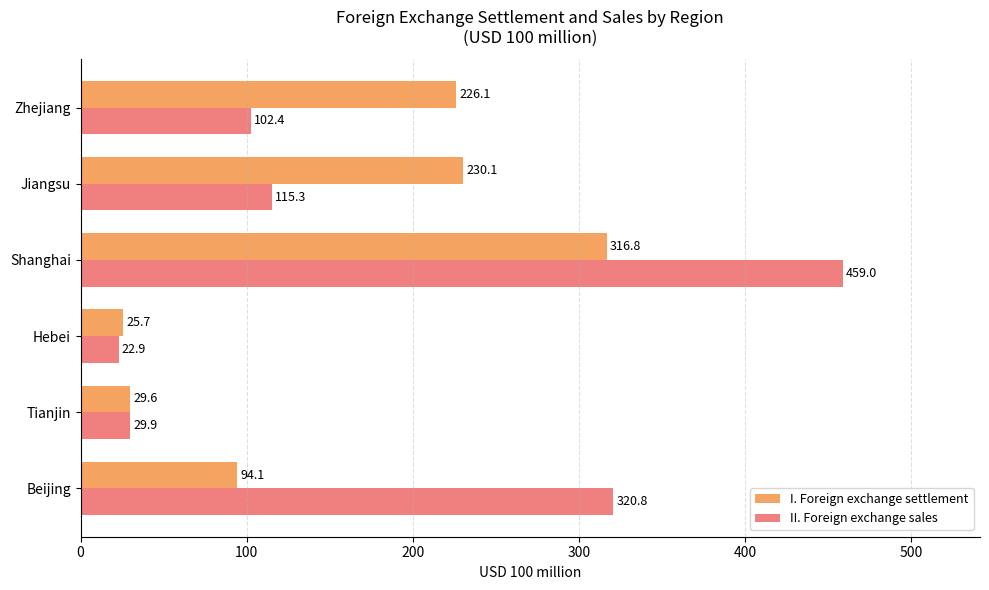

Which series has the largest total across all categories?

II. Foreign exchange sales